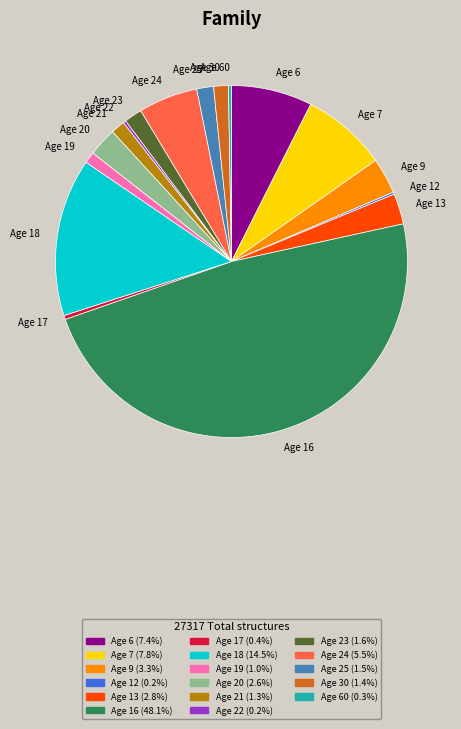

What is the ratio of the value at Age 23 to the value at Age 13?

0.6